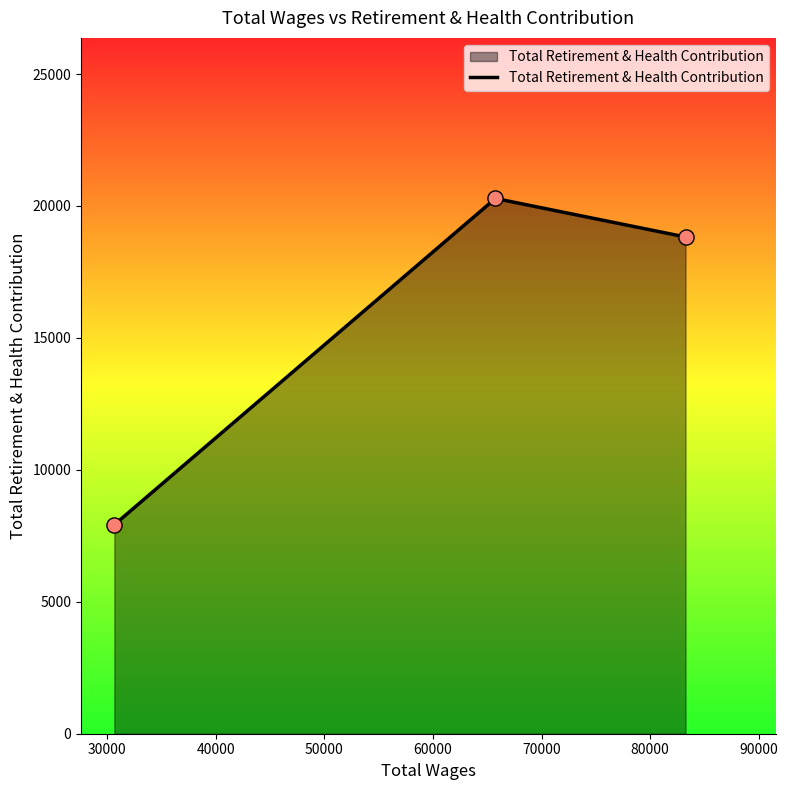

What is the sum of all values?

47029